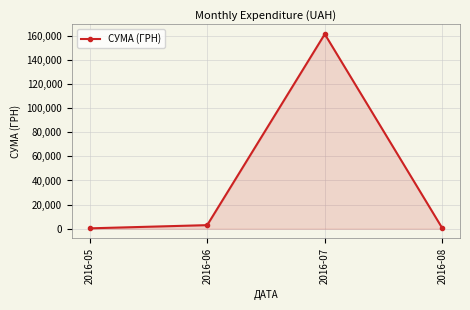

Which label corresponds to the largest value in the chart?

2016-07